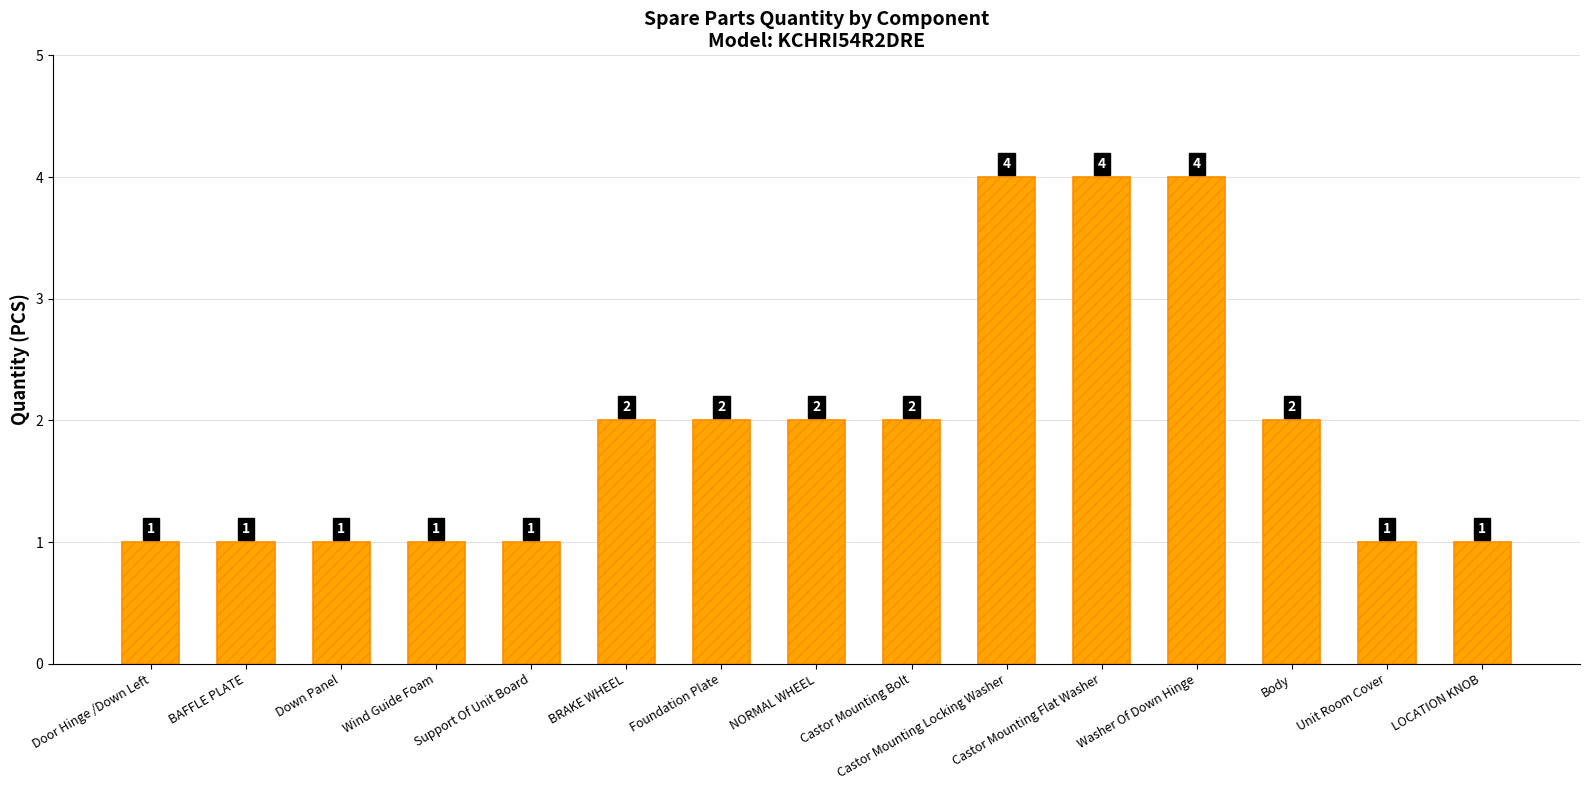

Reading left to right, transcribe all the data shown in this chart.

1	1	1	1	1	2	2	2	2	4	4	4	2	1	1